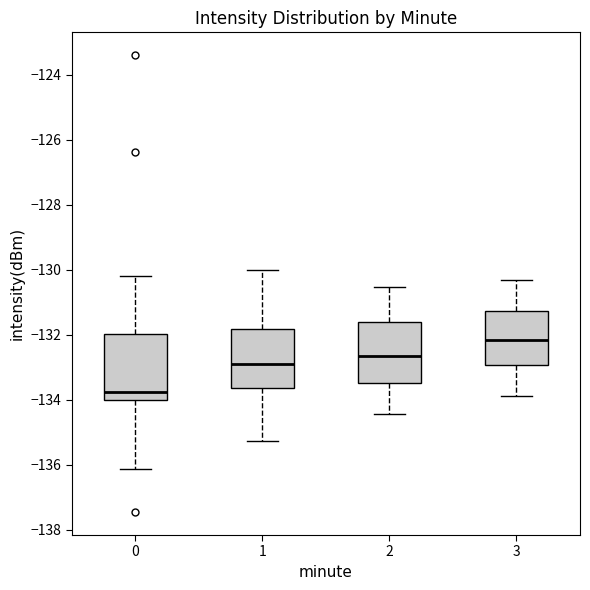

Reading left to right, read every box against the y-axis: the position of its median line, the range the box covers, and the ends of its whiskers. The values are not printed on the chart, so give them approximately, as read against the axis.

0: median -133.8, box -134.0 to -132.0, whiskers -136.2 to -130.2
1: median -132.8, box -133.6 to -131.8, whiskers -135.2 to -130.0
2: median -132.6, box -133.4 to -131.6, whiskers -134.4 to -130.6
3: median -132.2, box -133.0 to -131.2, whiskers -133.8 to -130.4